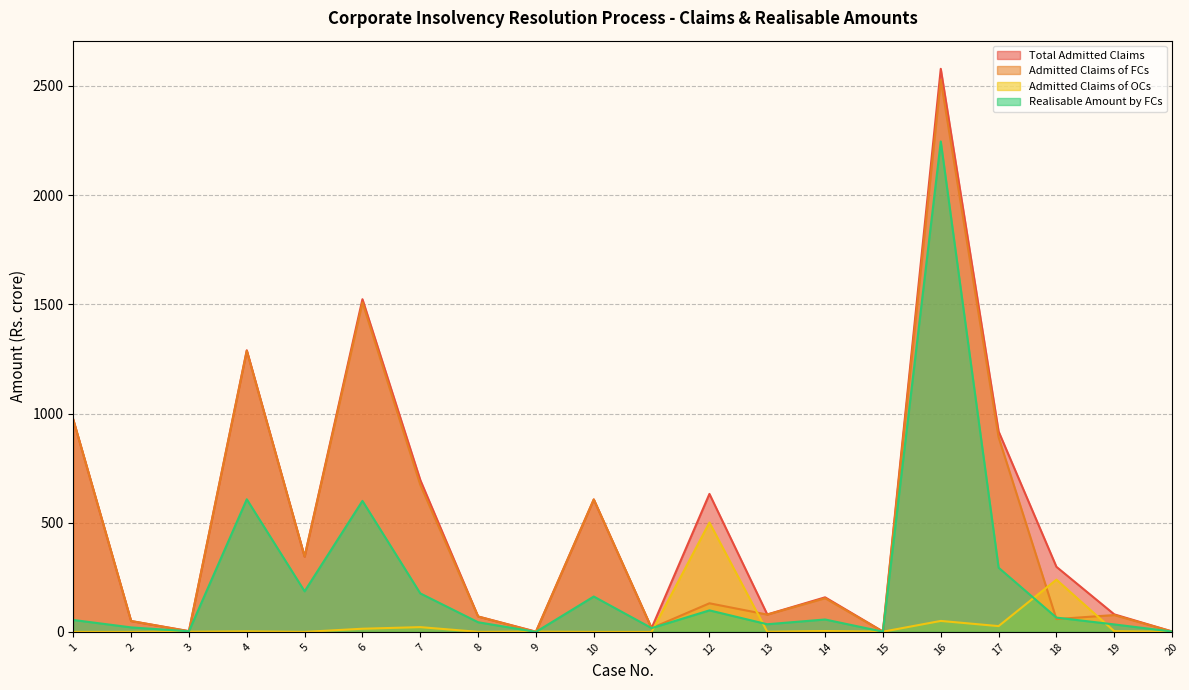

Between 5 and 13, which is larger?

5